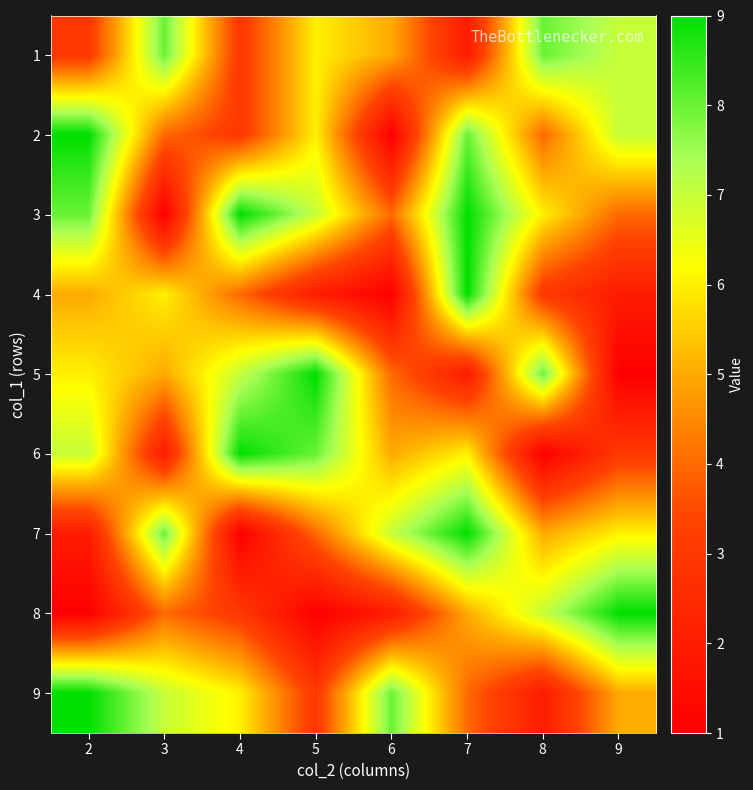

Reading right to left, extract all data points from this chart.

1: 9=7	8=8	7=2	6=5	5=6	4=3	3=8	2=3
2: 9=7	8=4	7=8	6=1	5=6	4=3	3=4	2=9
3: 9=4	8=6	7=9	6=4	5=7	4=9	3=1	2=8
4: 9=2	8=3	7=9	6=1	5=2	4=4	3=6	2=5
5: 9=1	8=8	7=2	6=4	5=9	4=7	3=5	2=6
6: 9=3	8=1	7=6	6=5	5=8	4=9	3=2	2=7
7: 9=6	8=5	7=9	6=7	5=4	4=1	3=8	2=2
8: 9=9	8=7	7=5	6=2	5=1	4=3	3=4	2=1
9: 9=5	8=2	7=4	6=8	5=3	4=6	3=7	2=9